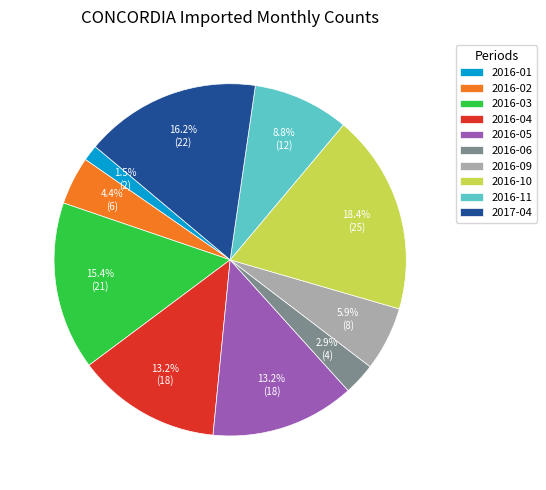

Combined, do 2016-04 and 2017-04 account for over 50%?

No